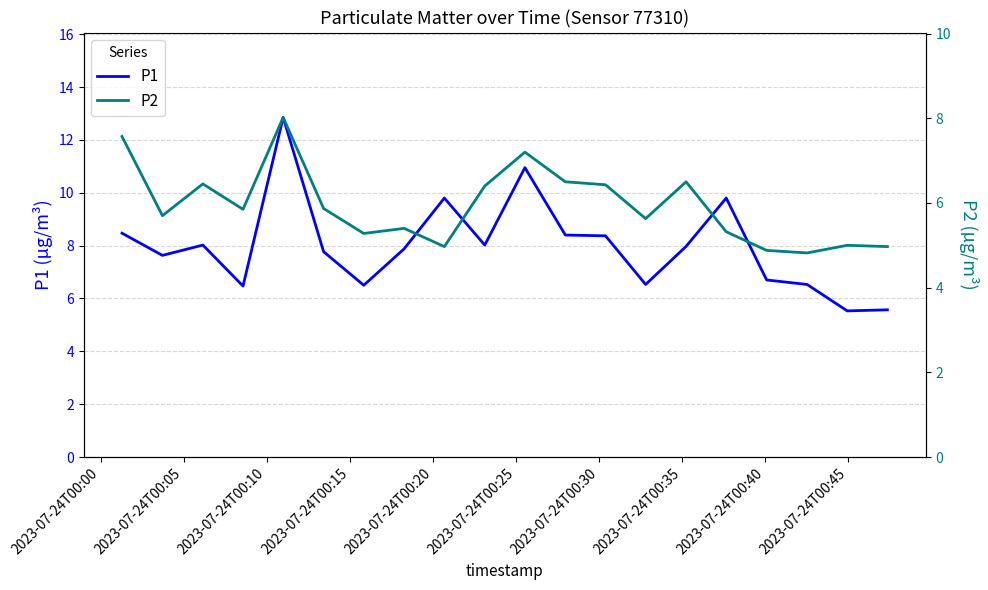

Does the chart have visible grid lines?

Yes